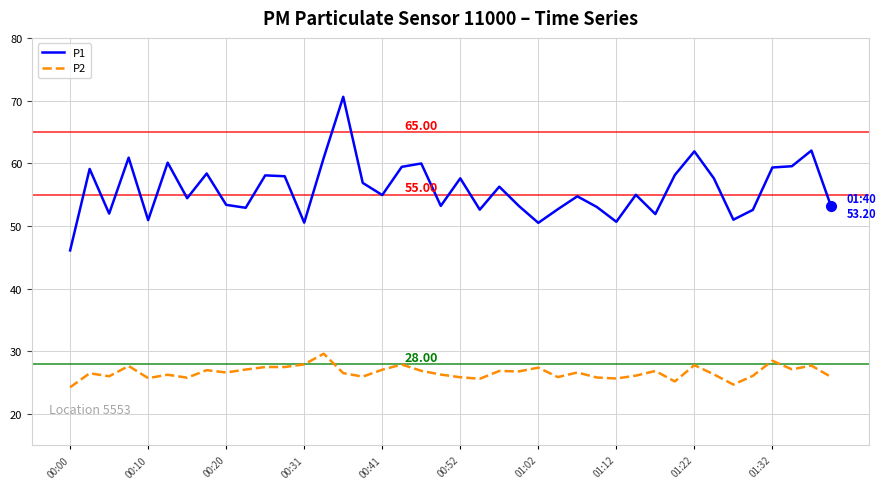

True or false: P1 and P2 intersect in this chart.

False